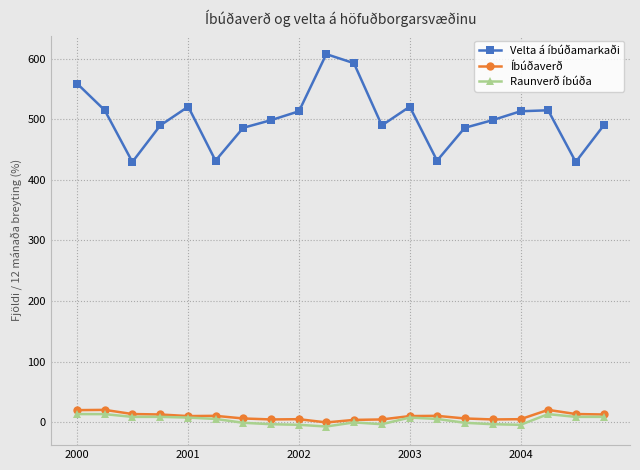

Which series has the widest spread of values?

Velta á íbúðamarkaði